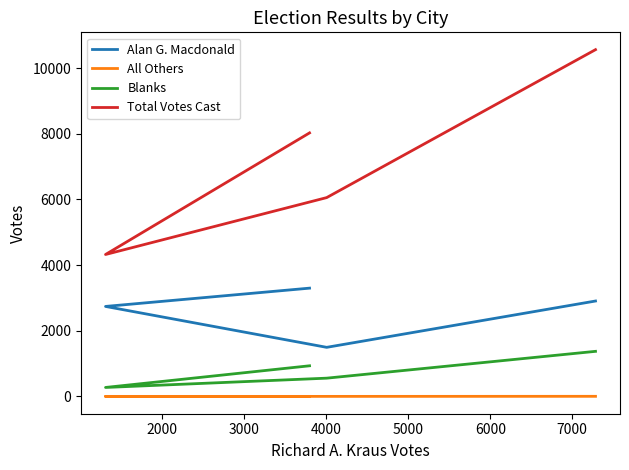

Reading left to right, transcribe all the data shown in this chart.

Alan G. Macdonald: 2905	1494	2740	3297
All Others: 2	0	0	0
Blanks: 1372	555	272	932
Total Votes Cast: 10561	6055	4322	8026